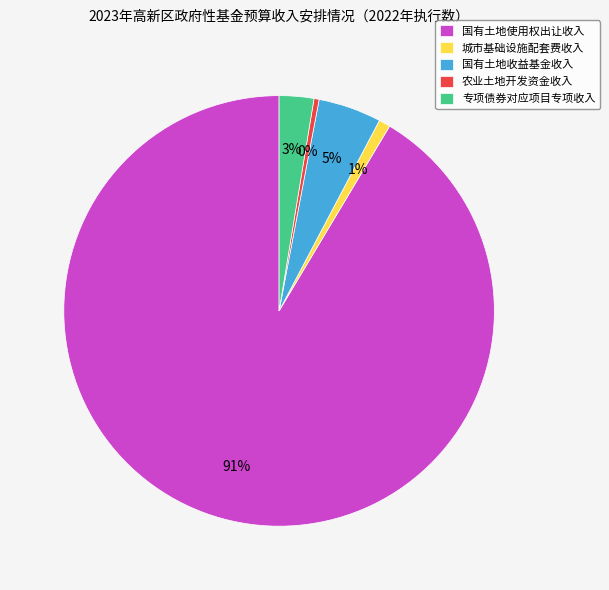

To the nearest percent, what is the average slice percentage?

20%